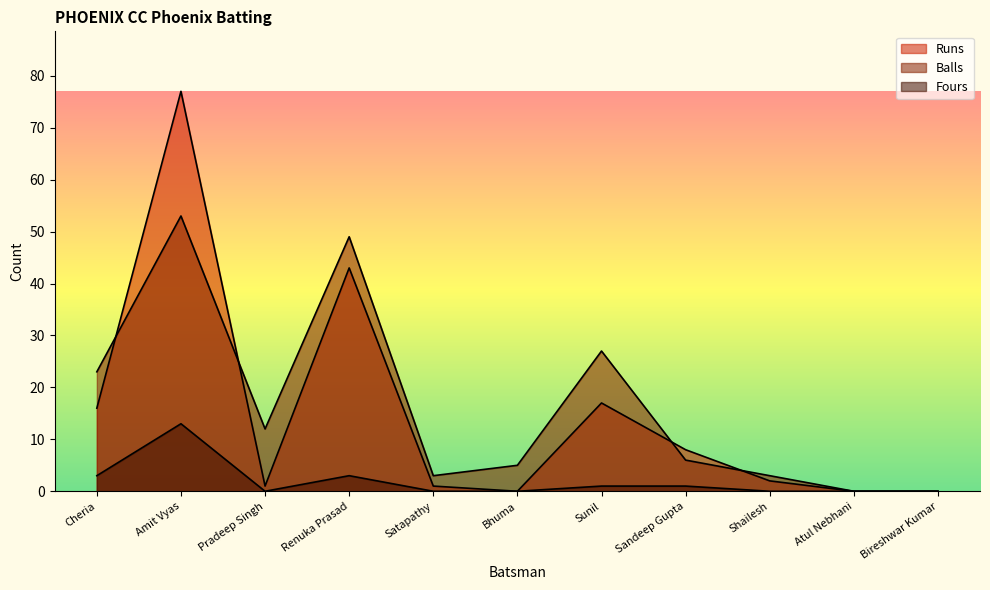

Between Shailesh and Amit Vyas, which is larger?

Amit Vyas